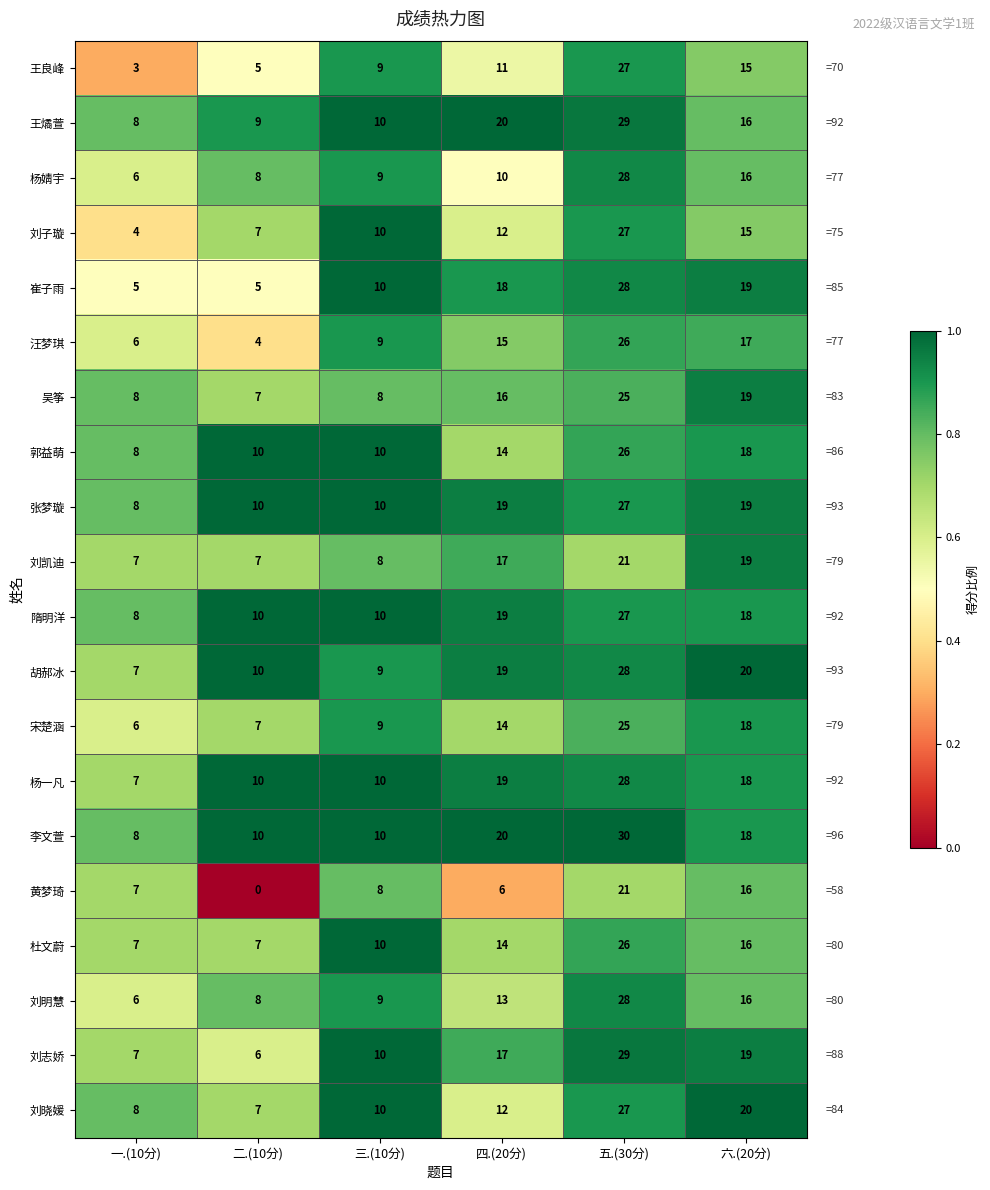

Read the 王良峰 value at 三.(10分), to the nearest 10.

10